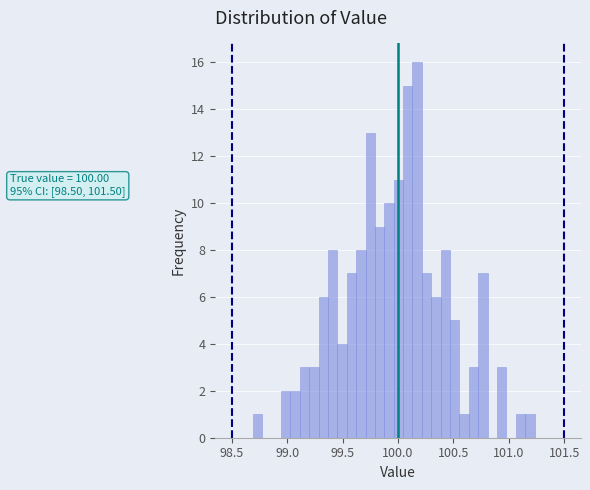

Around what value on the x-axis is the tallest bar? Give the approximate position of its centre, as read against the axis.

100.15